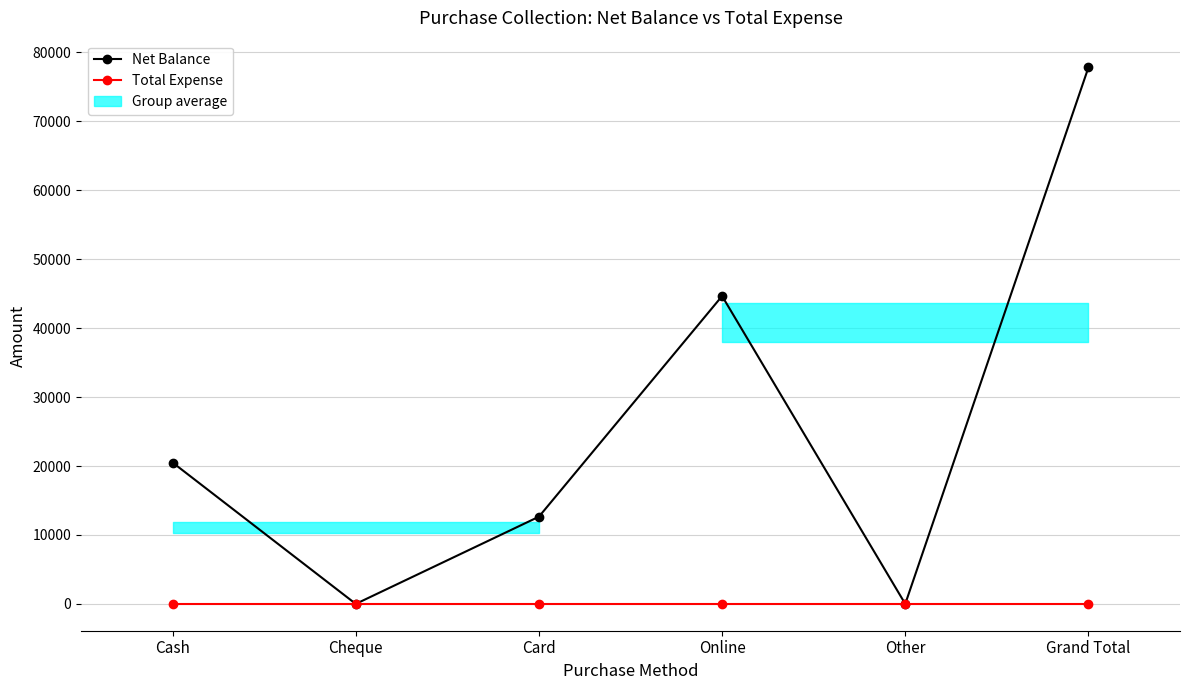

Which has a higher value, Card or Grand Total?

Grand Total